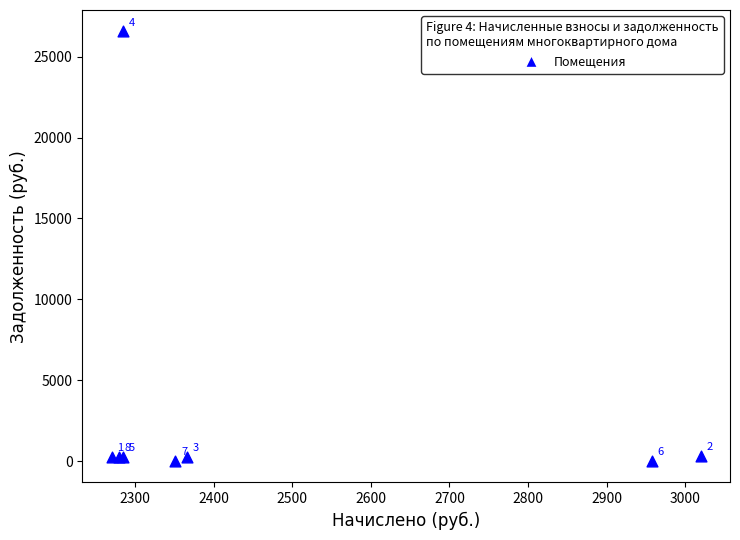

What Y value in the scatter plot is closest to 13282?

335.5